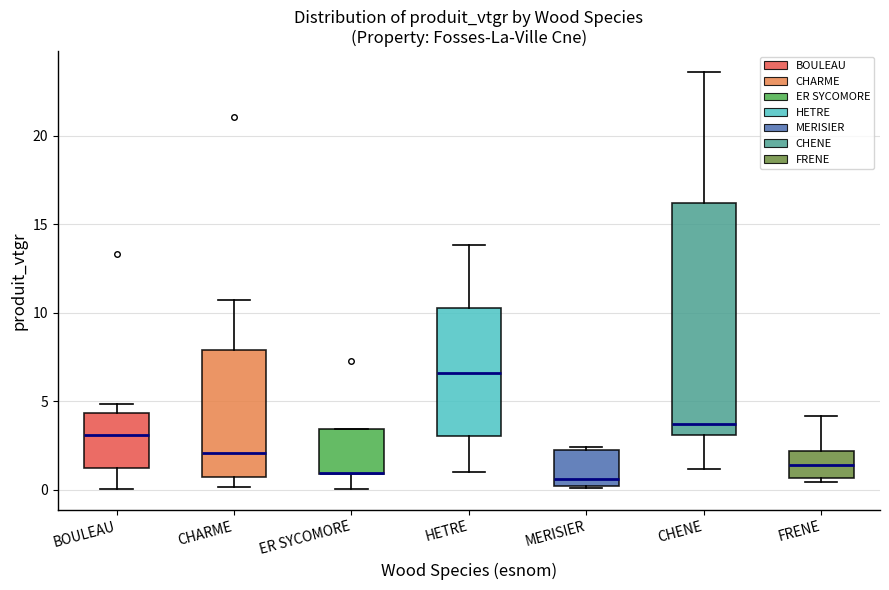

Which box is the tallest, from its lower edge to its upper edge?

CHENE